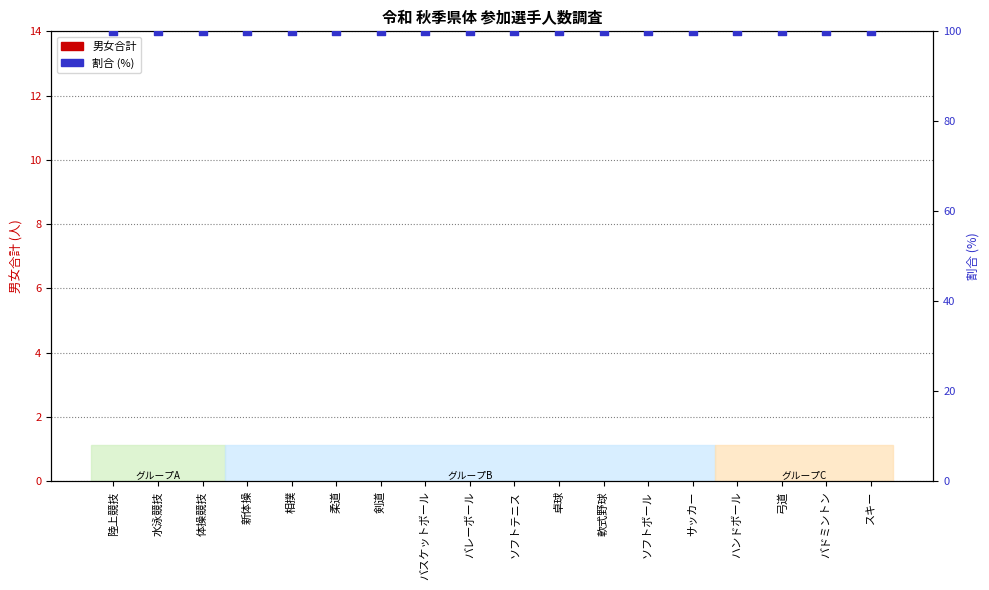

Which series contains the lowest Y value?

男女合計